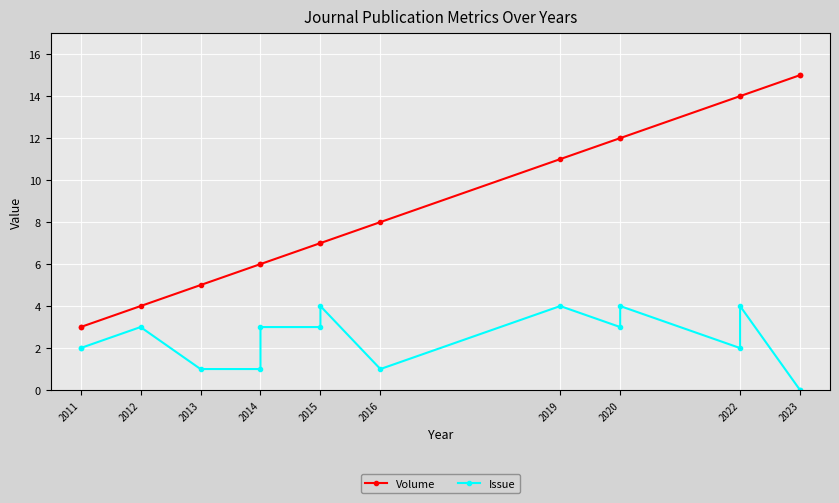

How many lines are shown in the chart?

2